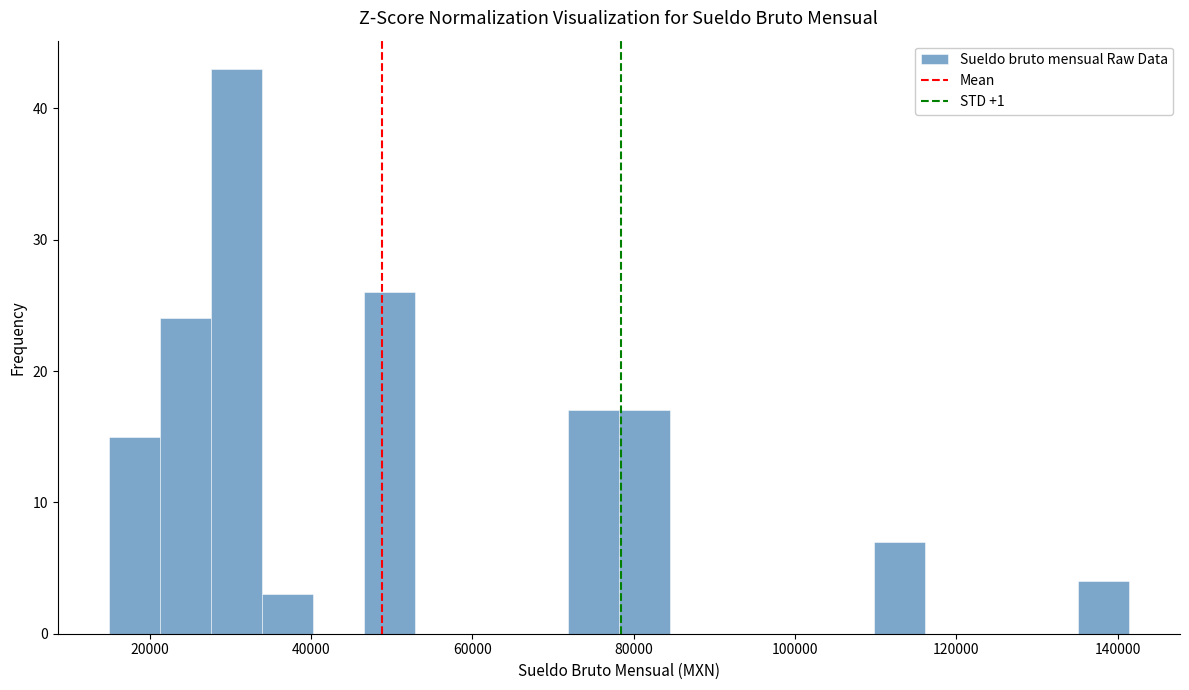

Read against the x-axis, roughly where is the centre of the tallest bar?

30000